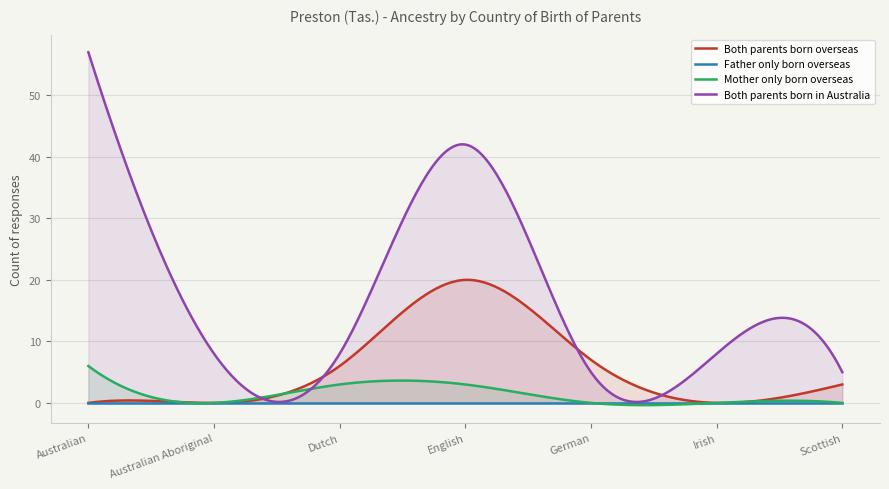

Reading left to right, extract all data points from this chart.

Both parents born overseas: 0	0	6	20	7	0	3
Father only born overseas: 0	0	0	0	0	0	0
Mother only born overseas: 6	0	3	3	0	0	0
Both parents born in Australia: 57	8	8	42	5	8	5